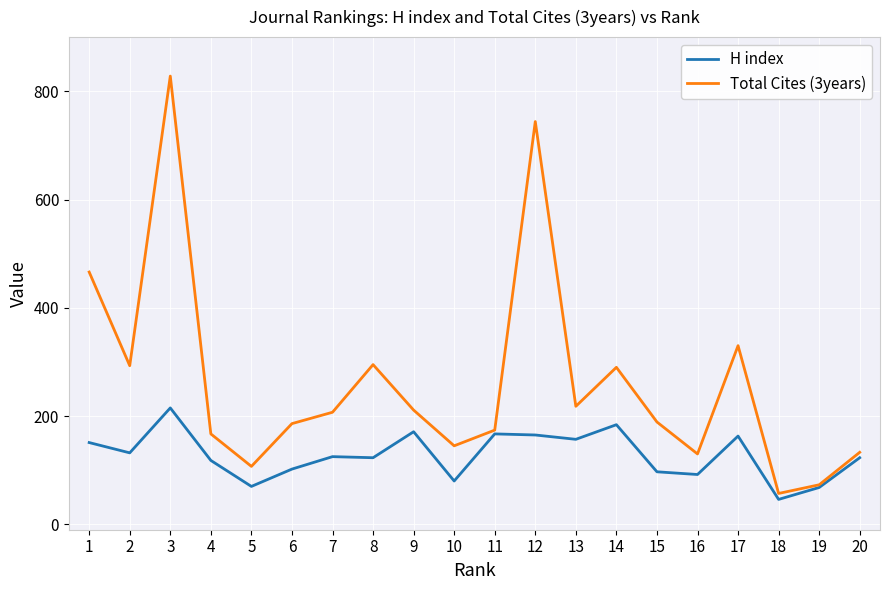

Is the value of Total Cites (3years) at 5 greater than the value of H index at 17?

No